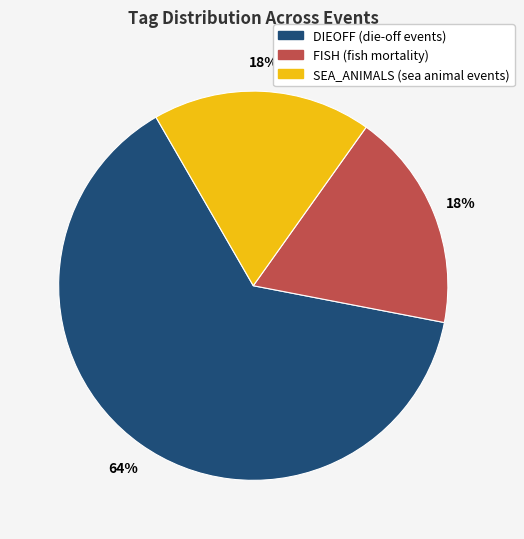

To the nearest percent, what is the average slice percentage?

33%